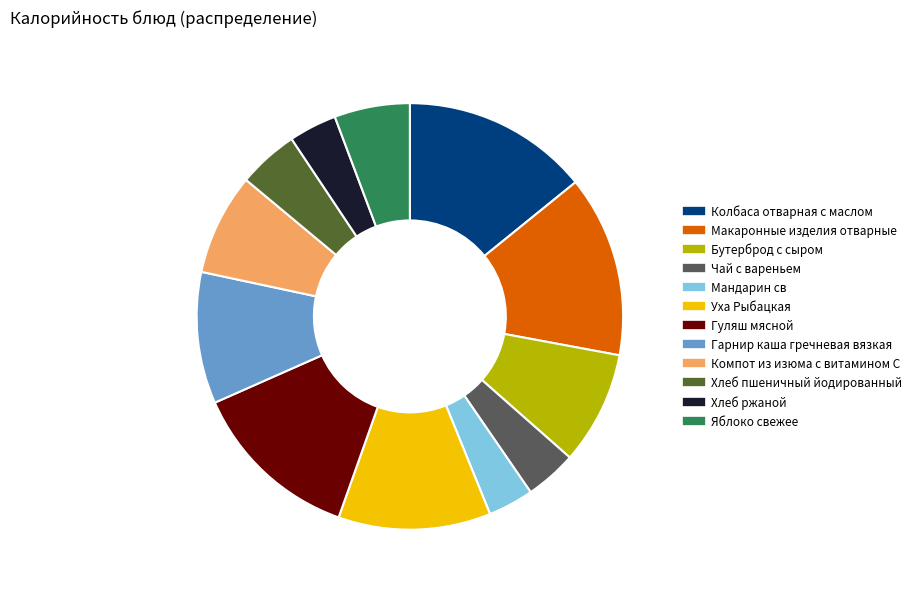

Does Хлеб ржаной account for over 50% of the chart?

No